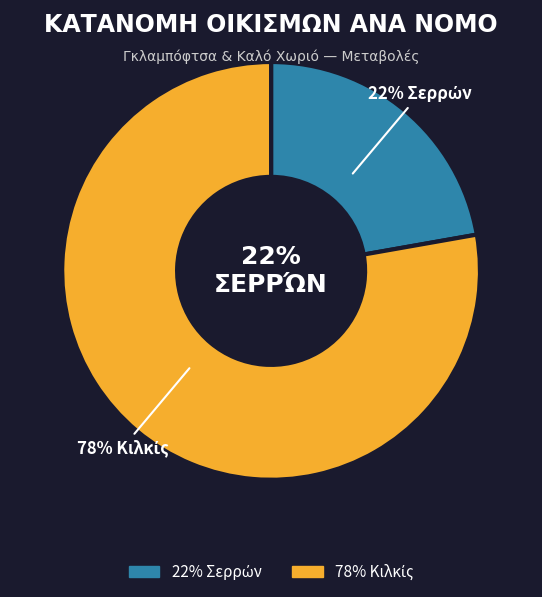

What is the total percentage of Κιλκίς and Σερρών?

100.0%